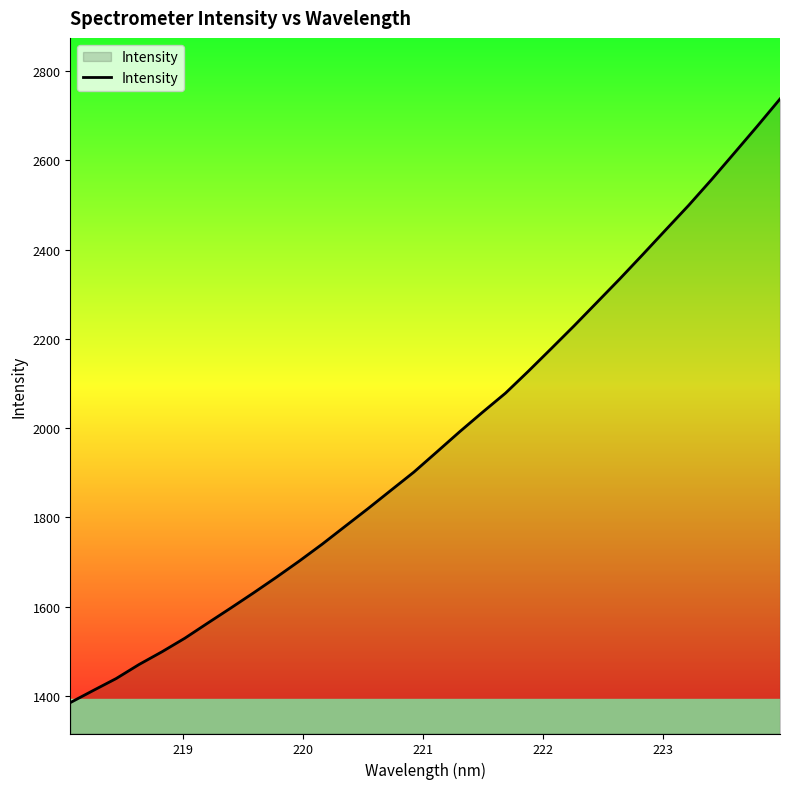

What is the maximum value shown in the chart?

2737.7